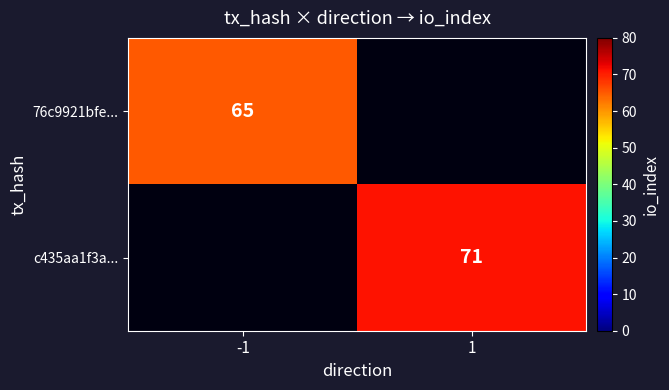

The 76c9921bfe... series shows 101 at -1. True or false?

False